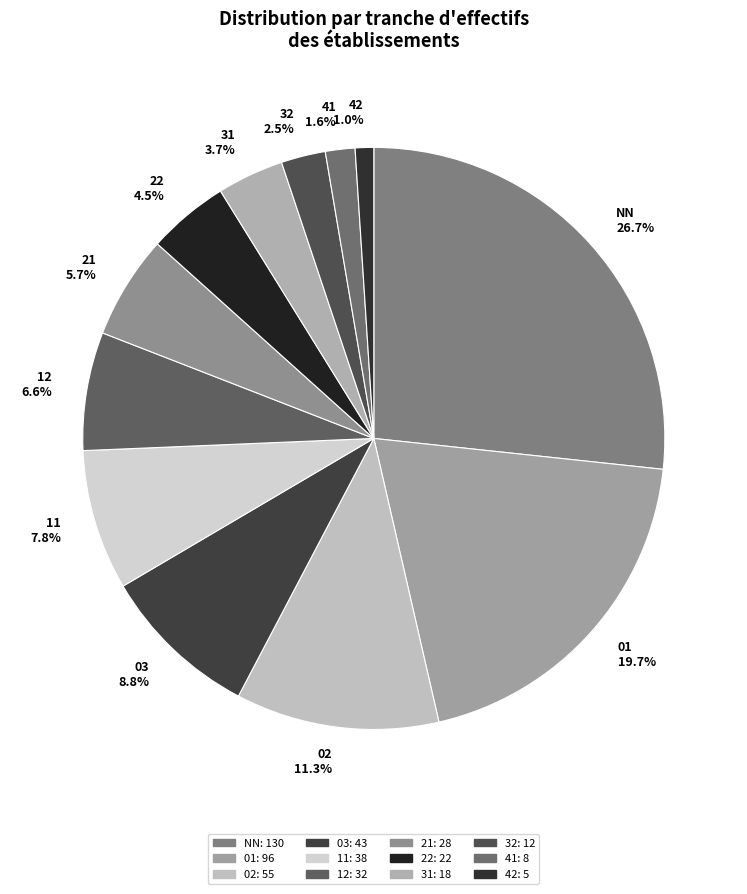

Which category has the biggest portion of the pie?

NN